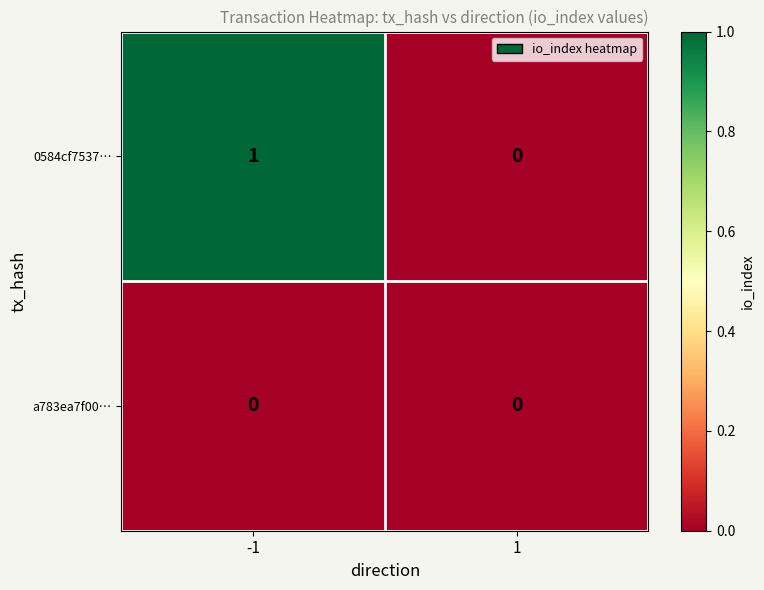

What is the difference between the highest and lowest values at -1?

1